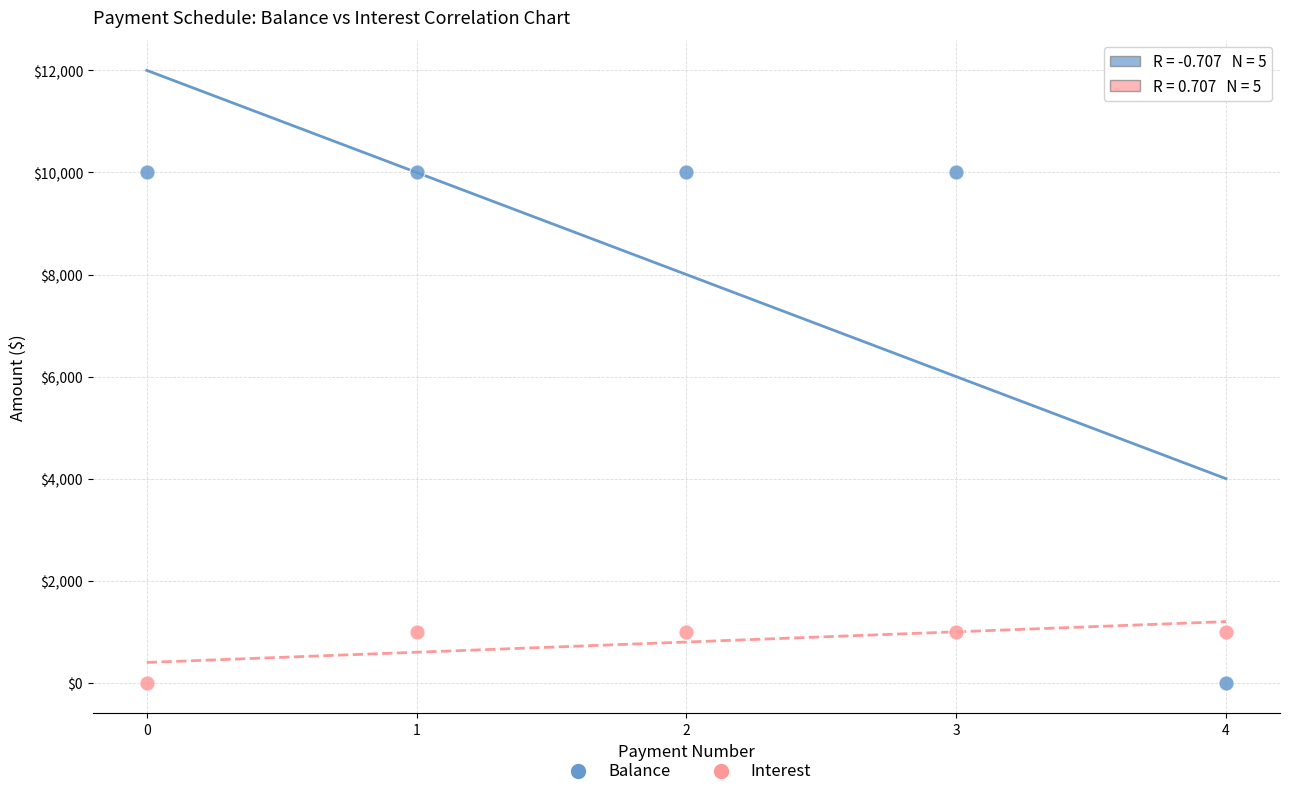

Which series contains the highest Y value?

Balance